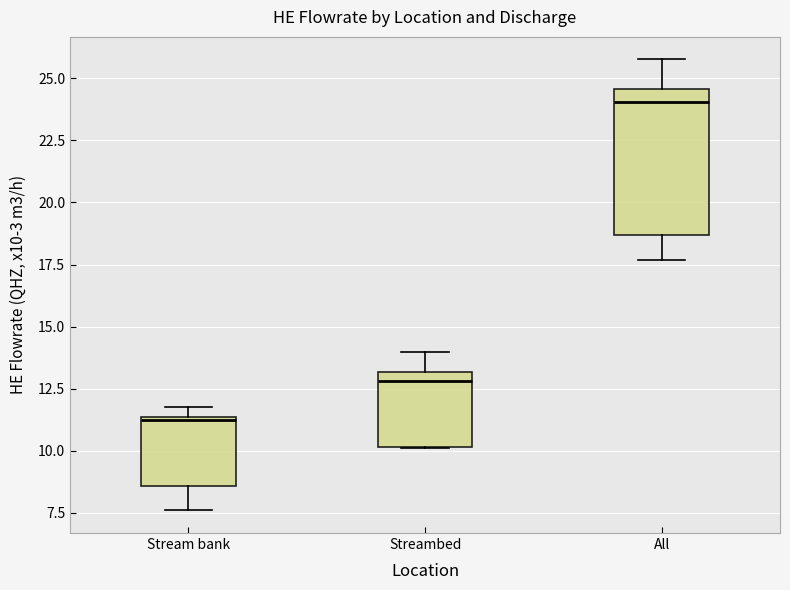

Where is the upper edge of the box for Streambed on the y-axis? The values are not printed on the chart, so give them approximately, as read against the axis.

13.0